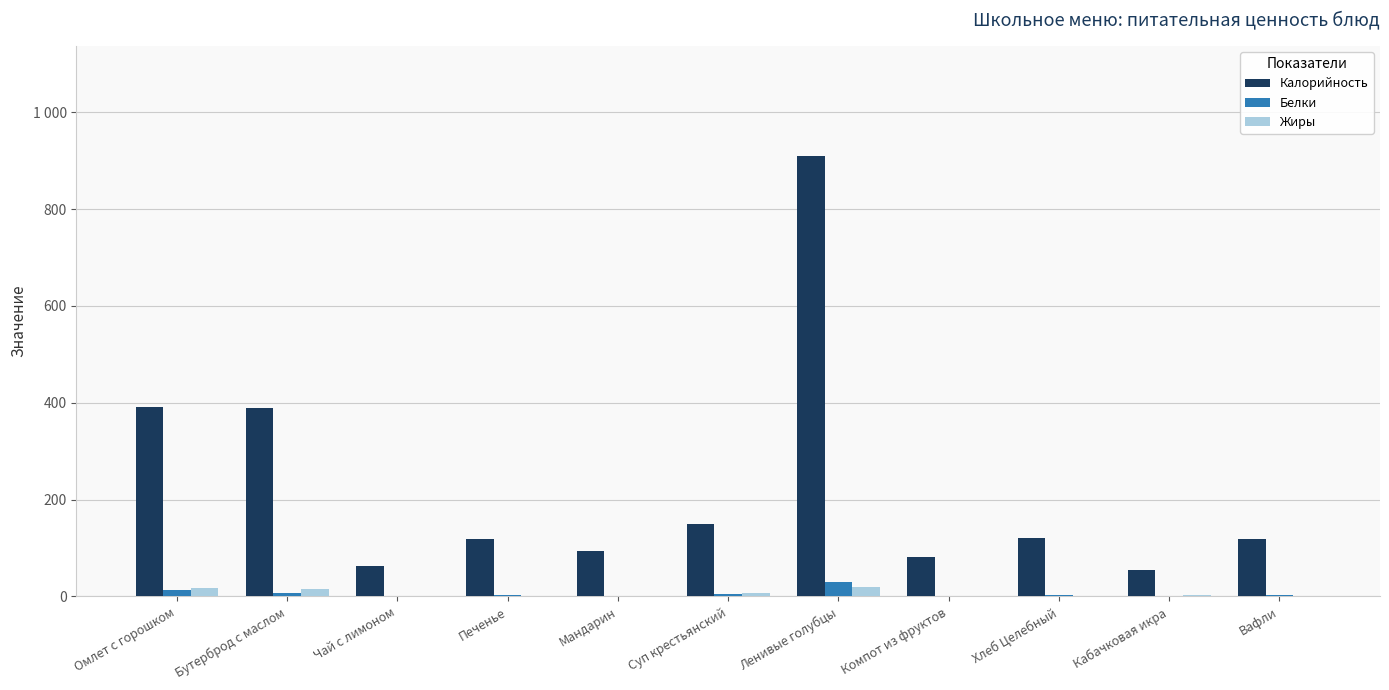

What is the greatest value displayed?

910